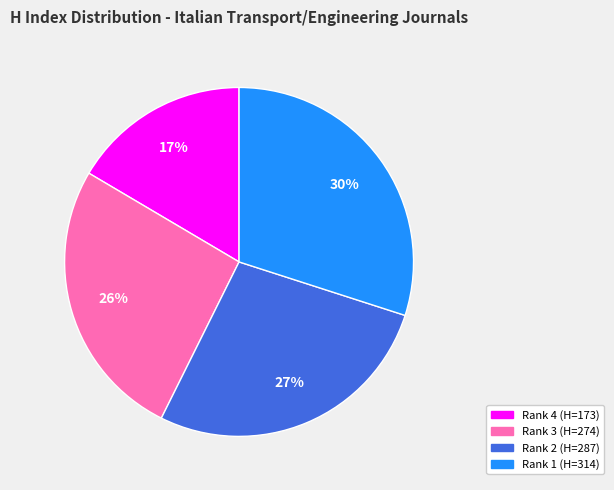

Count the number of slices in the pie.

4